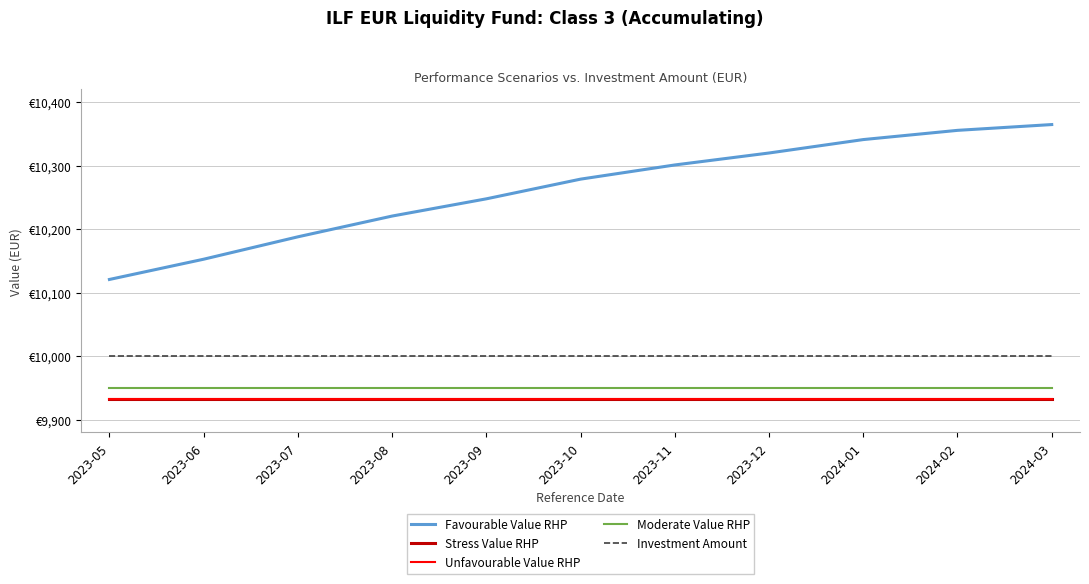

Between 2023-12 and 2023-05, which is larger?

2023-12